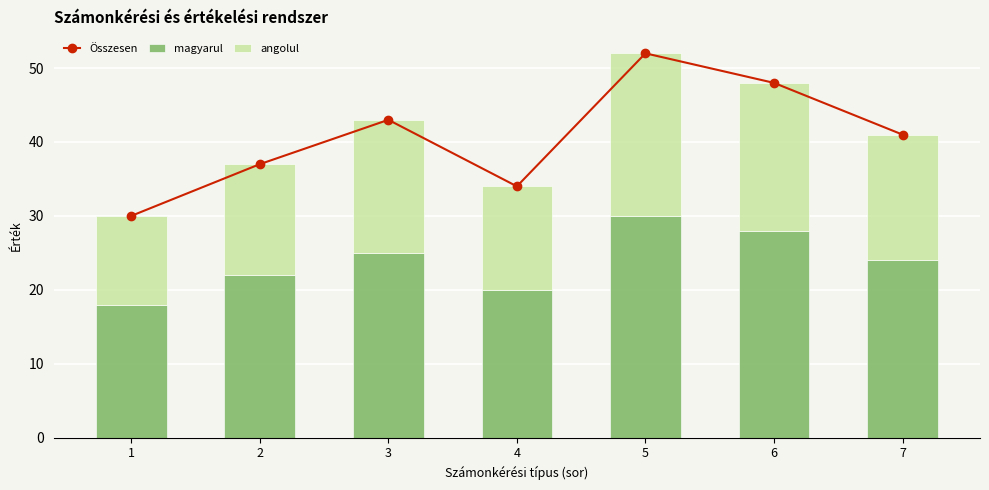

Rank the series at 3 from lowest to highest value.

angolul, magyarul, Összesen